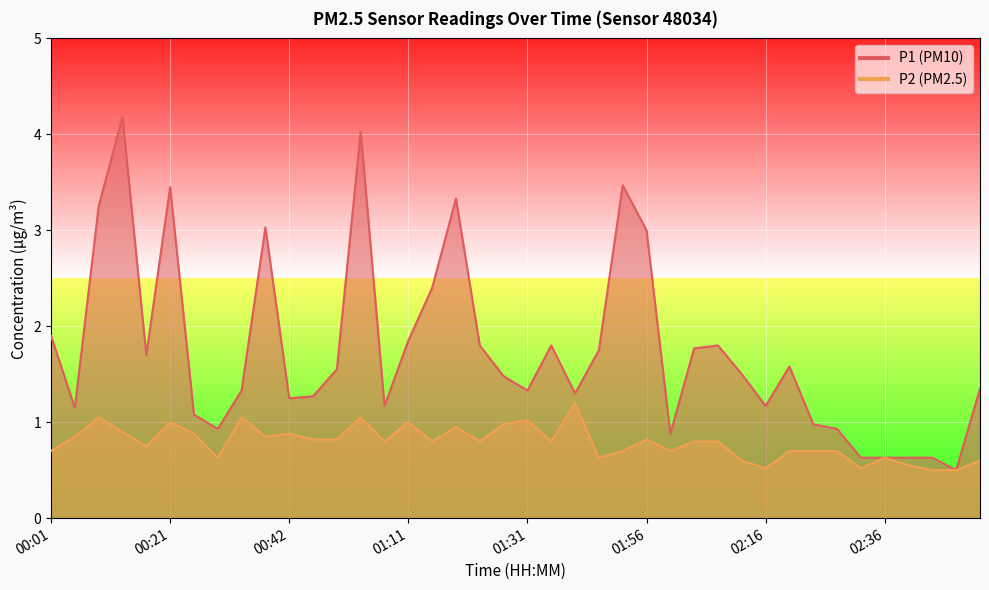

Reading right to left, transcribe all the data shown in this chart.

P1: 02:52=1.4	02:48=0.5	02:44=0.6	02:40=0.6	02:36=0.6	02:32=0.6	02:28=0.9	02:24=1.0	02:20=1.6	02:16=1.2	02:12=1.5	02:08=1.8	02:04=1.8	02:00=0.9	01:56=3.0	01:52=3.5	01:48=1.8	01:44=1.3	01:40=1.8	01:31=1.3	01:27=1.5	01:23=1.8	01:19=3.3	01:15=2.4	01:11=1.9	01:02=1.2	00:58=4.0	00:54=1.6	00:50=1.3	00:42=1.2	00:38=3.0	00:34=1.3	00:29=0.9	00:25=1.1	00:21=3.5	00:17=1.7	00:13=4.2	00:09=3.2	00:05=1.1	00:01=1.9
P2: 02:52=0.6	02:48=0.5	02:44=0.5	02:40=0.6	02:36=0.6	02:32=0.5	02:28=0.7	02:24=0.7	02:20=0.7	02:16=0.5	02:12=0.6	02:08=0.8	02:04=0.8	02:00=0.7	01:56=0.8	01:52=0.7	01:48=0.6	01:44=1.2	01:40=0.8	01:31=1.0	01:27=1.0	01:23=0.8	01:19=0.9	01:15=0.8	01:11=1.0	01:02=0.8	00:58=1.1	00:54=0.8	00:50=0.8	00:42=0.9	00:38=0.8	00:34=1.1	00:29=0.6	00:25=0.9	00:21=1.0	00:17=0.8	00:13=0.9	00:09=1.1	00:05=0.8	00:01=0.7